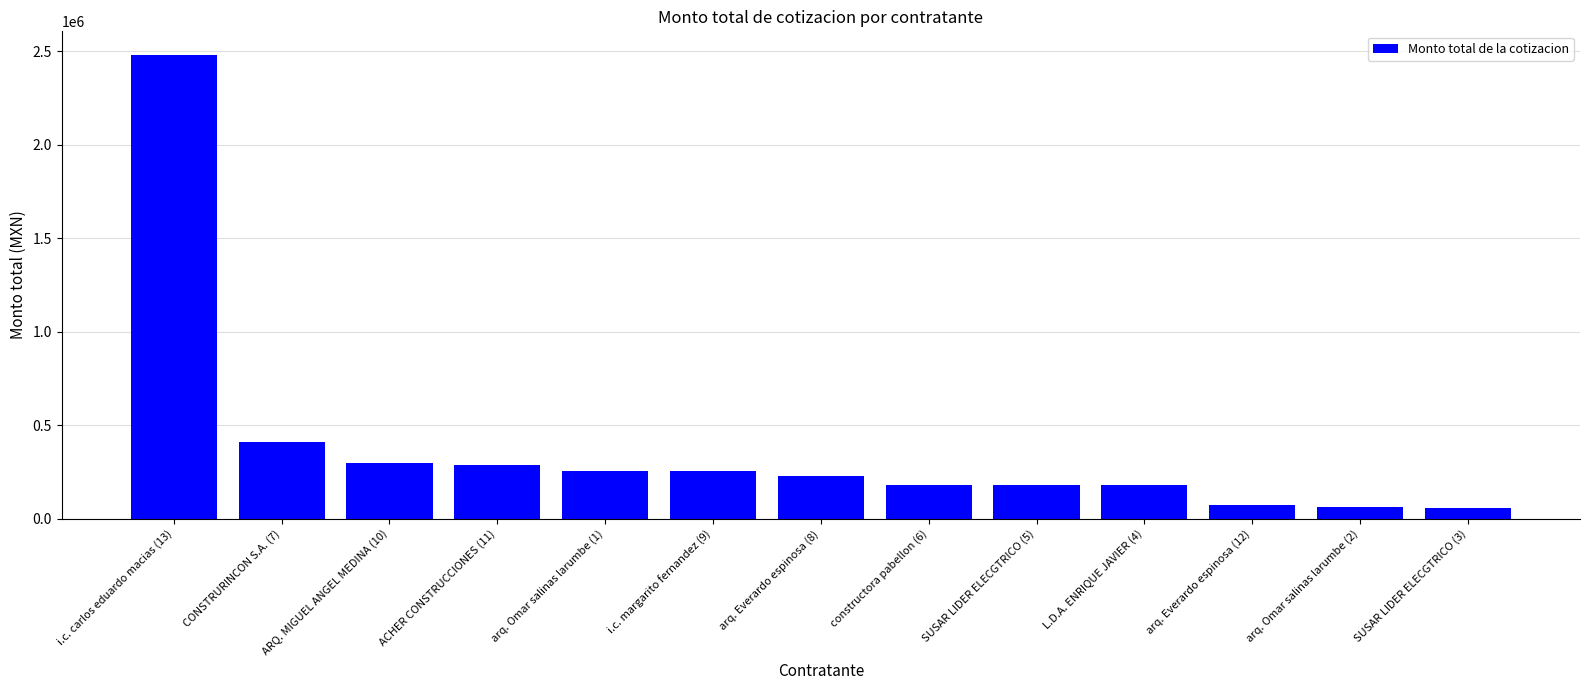

True or false: the data shows 169414.7 at ACHER CONSTRUCCIONES (11).

False